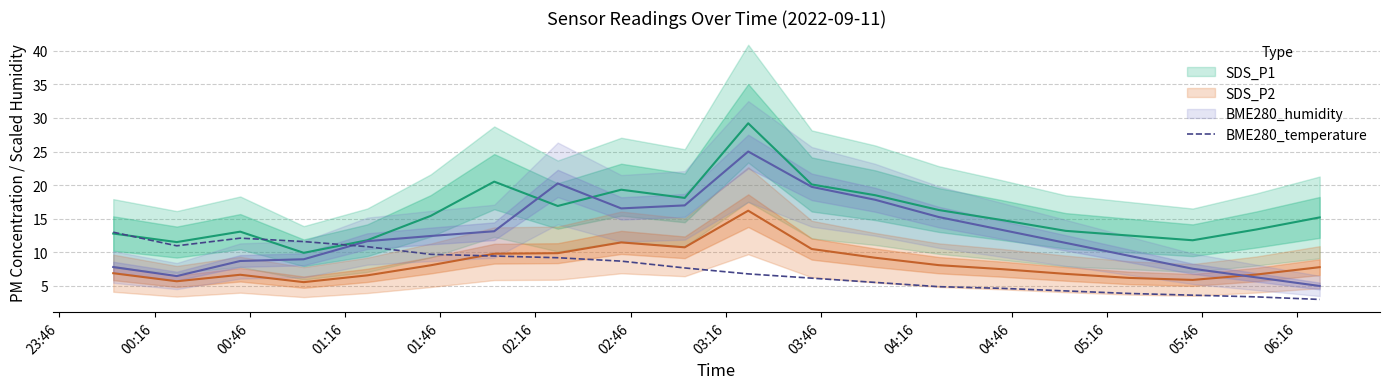

Count the number of categories in the chart.

20